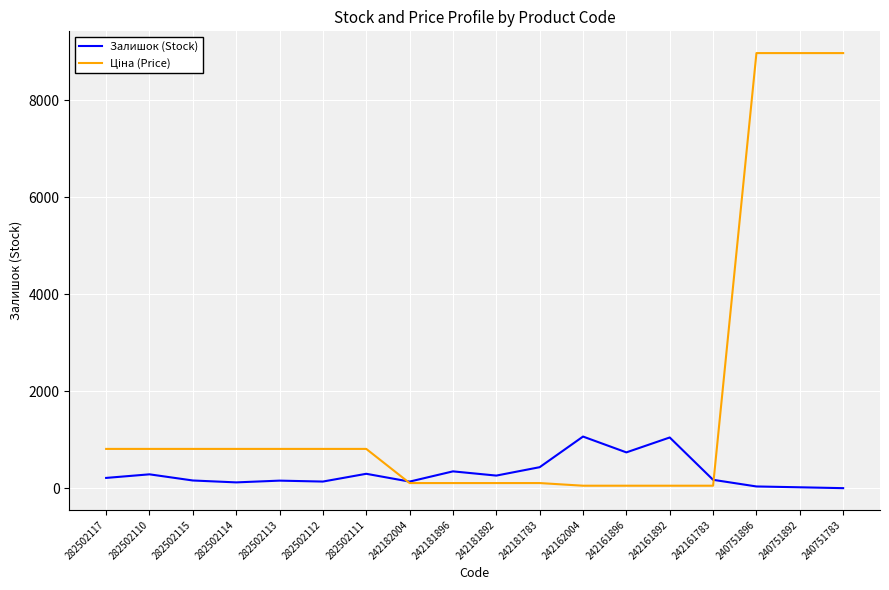

The value of Залишок (Stock) at 242161892 is 1048.0. True or false?

True